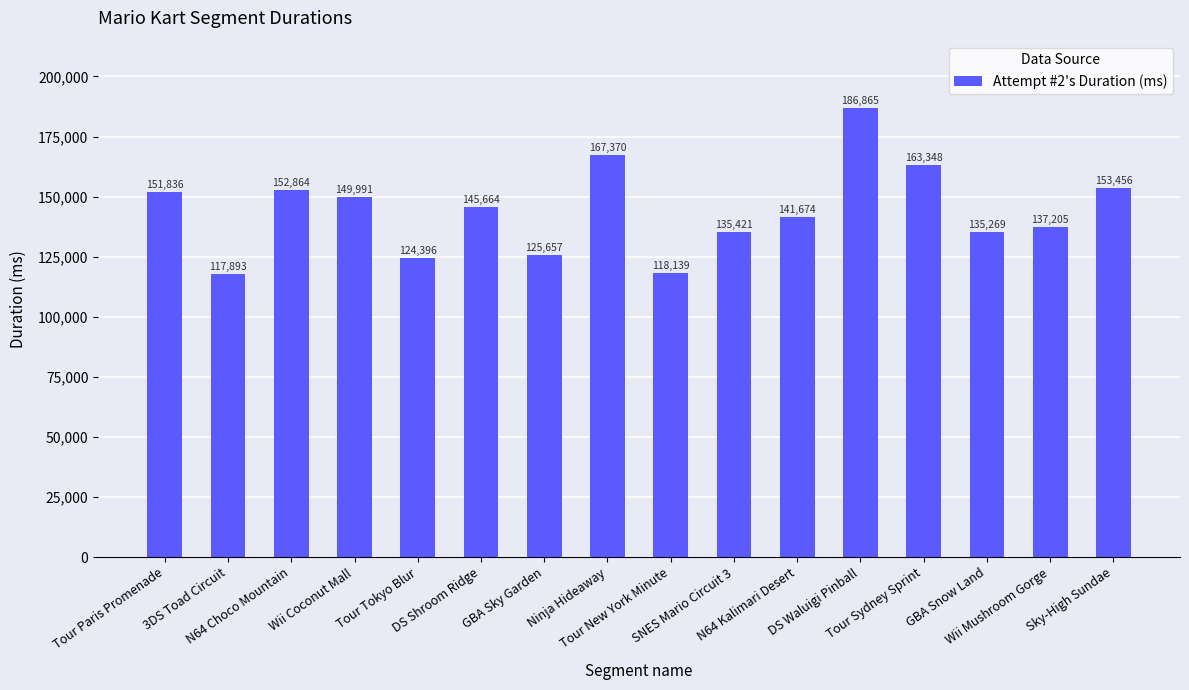

What is the value of the 3rd bar from the left?

152864